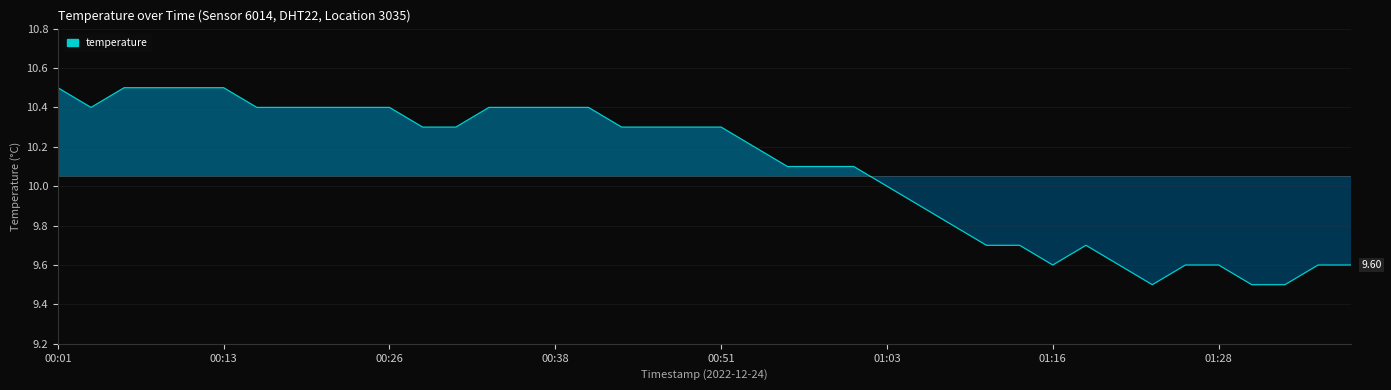

How many interior local peaks (higher than both neighbors) does the data have?

1